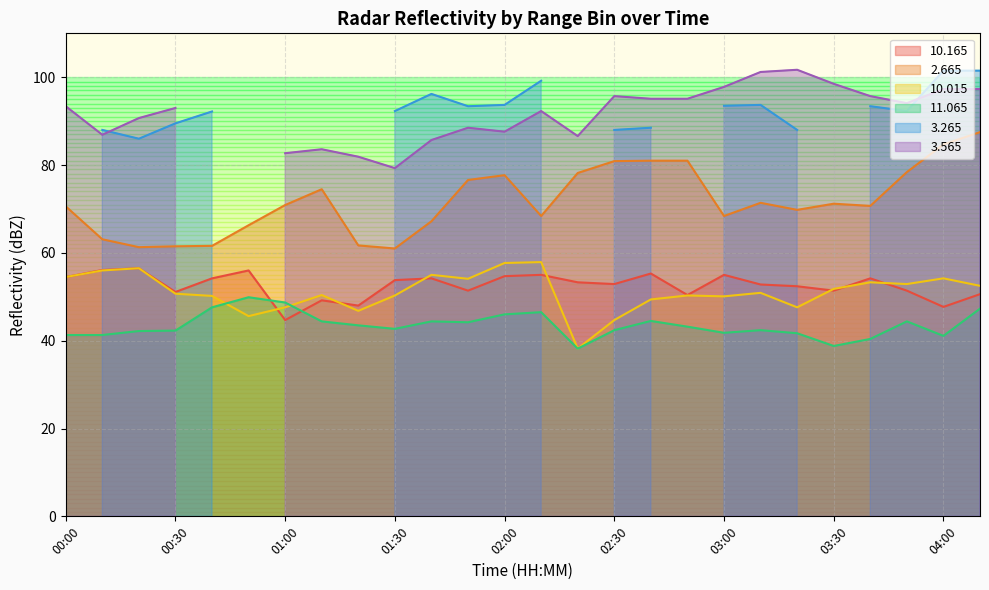

True or false:  10.015 and   2.665 intersect in this chart.

False